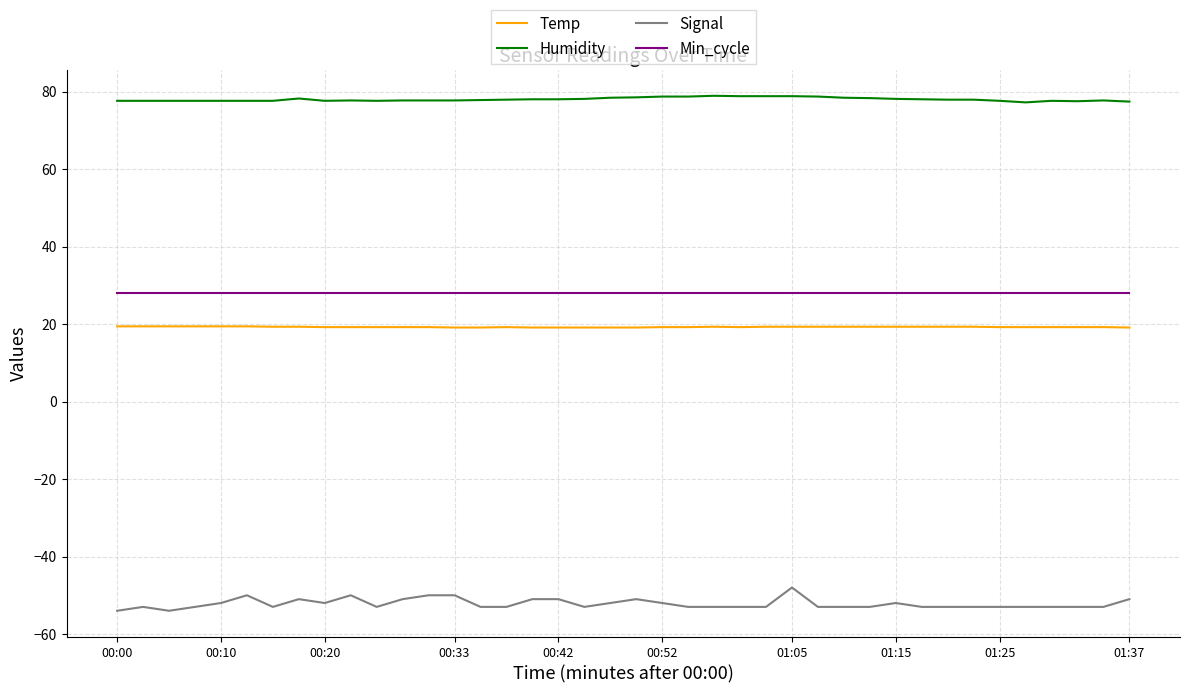

Which series has the largest total across all categories?

Humidity